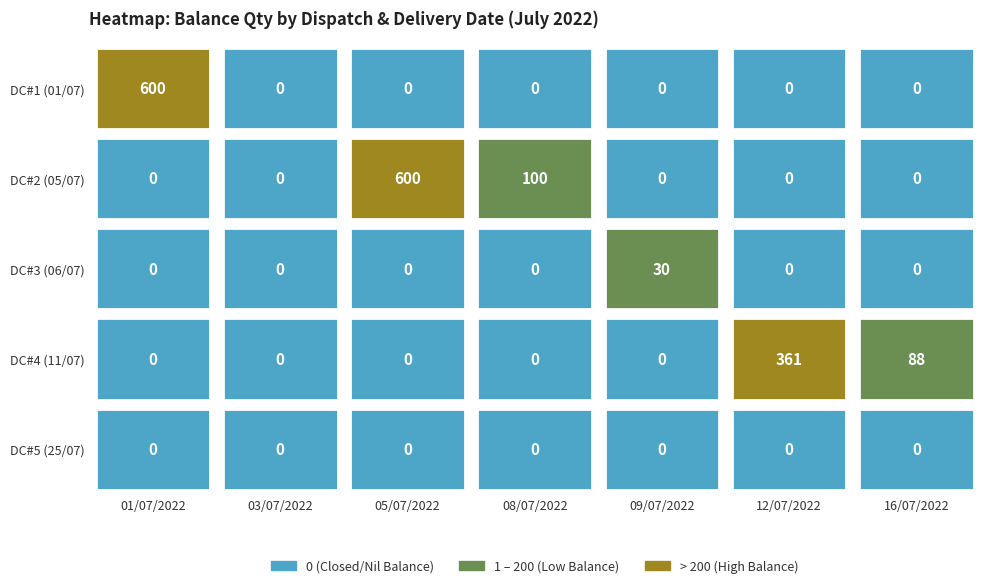

Which series has the largest range (max minus min)?

DC#1 (01/07)